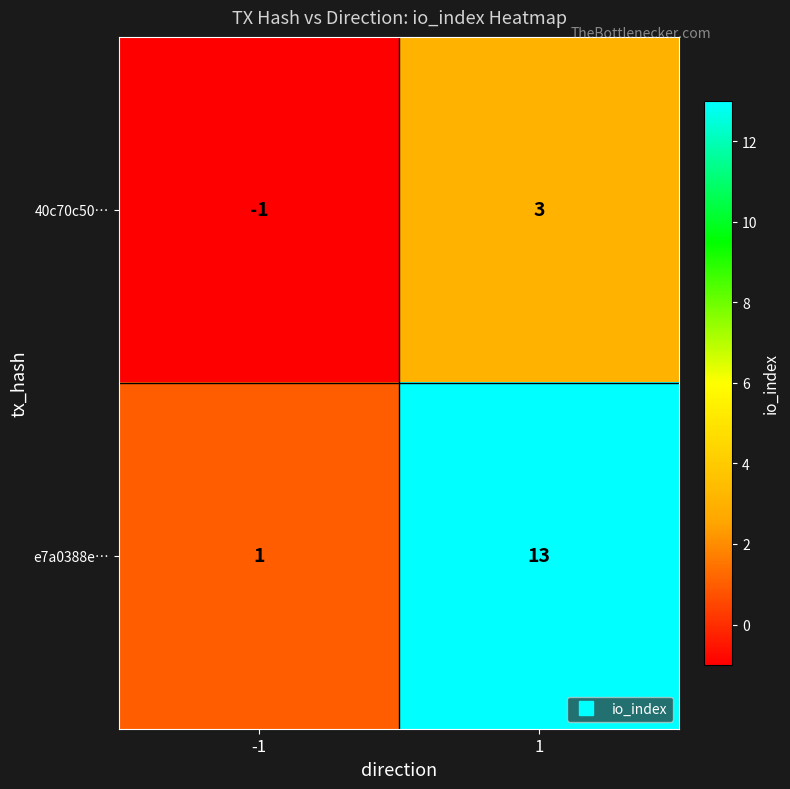

Is it true that e7a0388e… equals 23 at 1?

False